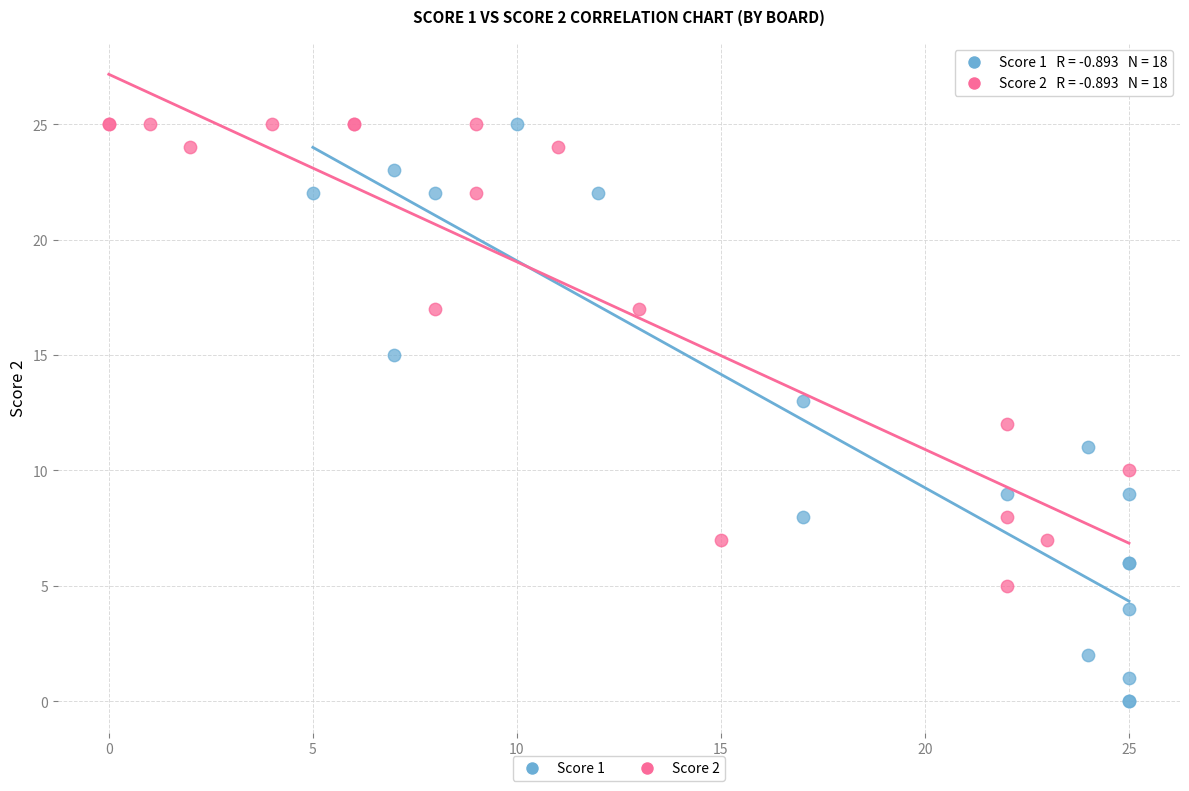

Which series contains the lowest Y value?

Score 1